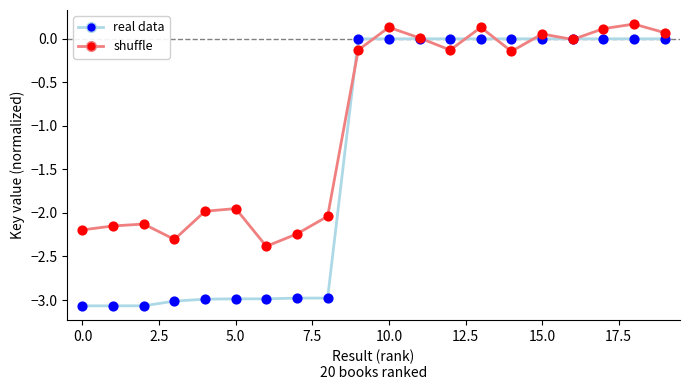

Which series has the largest total across all categories?

shuffle